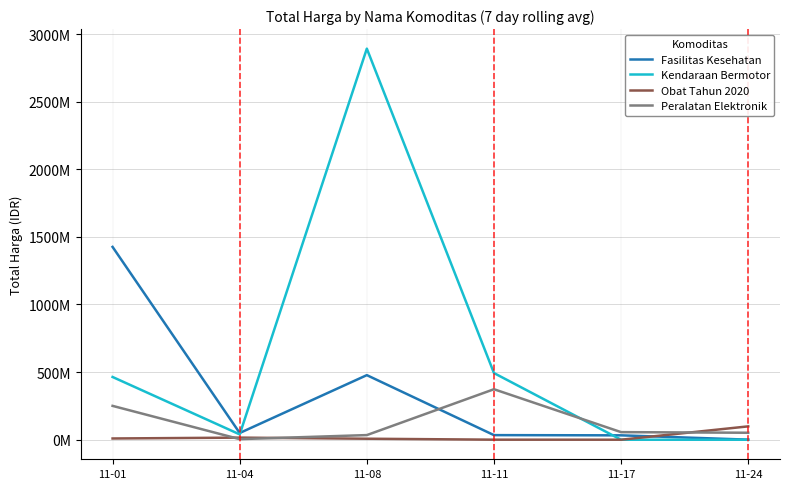

Does the chart have visible grid lines?

Yes